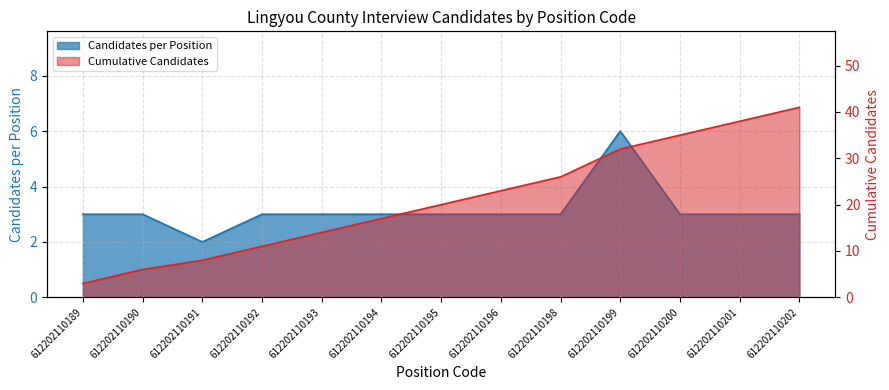

True or false: Candidates per Position and Cumulative Candidates cross at least once.

False